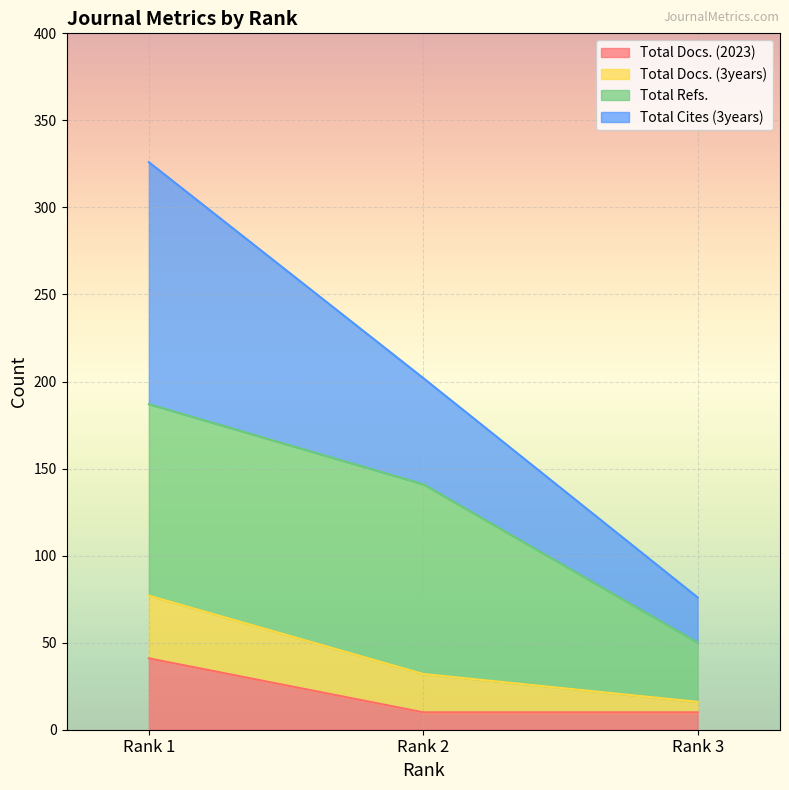

The value of Total Docs. (2023) at Rank 3 is 10. True or false?

True